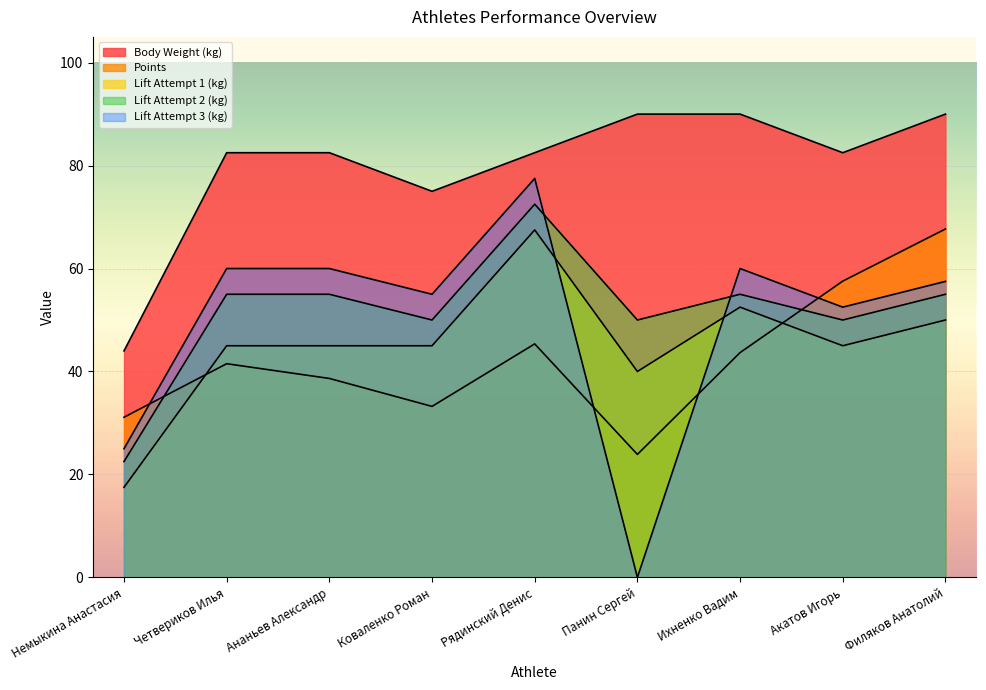

True or false: weight and lift_attempt_3 cross at least once.

False